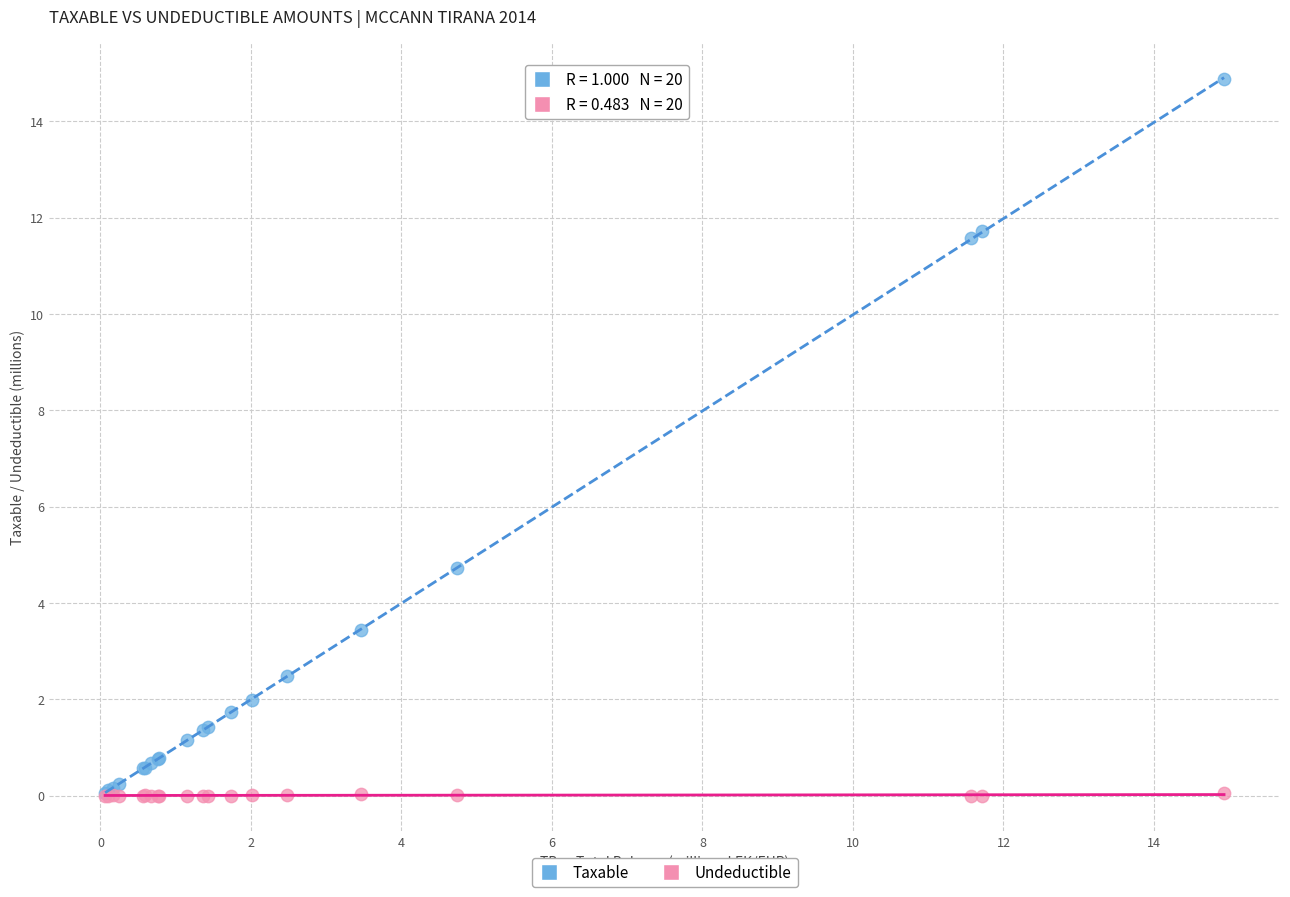

What are all the series names shown in the legend?

Taxable, Undeductible